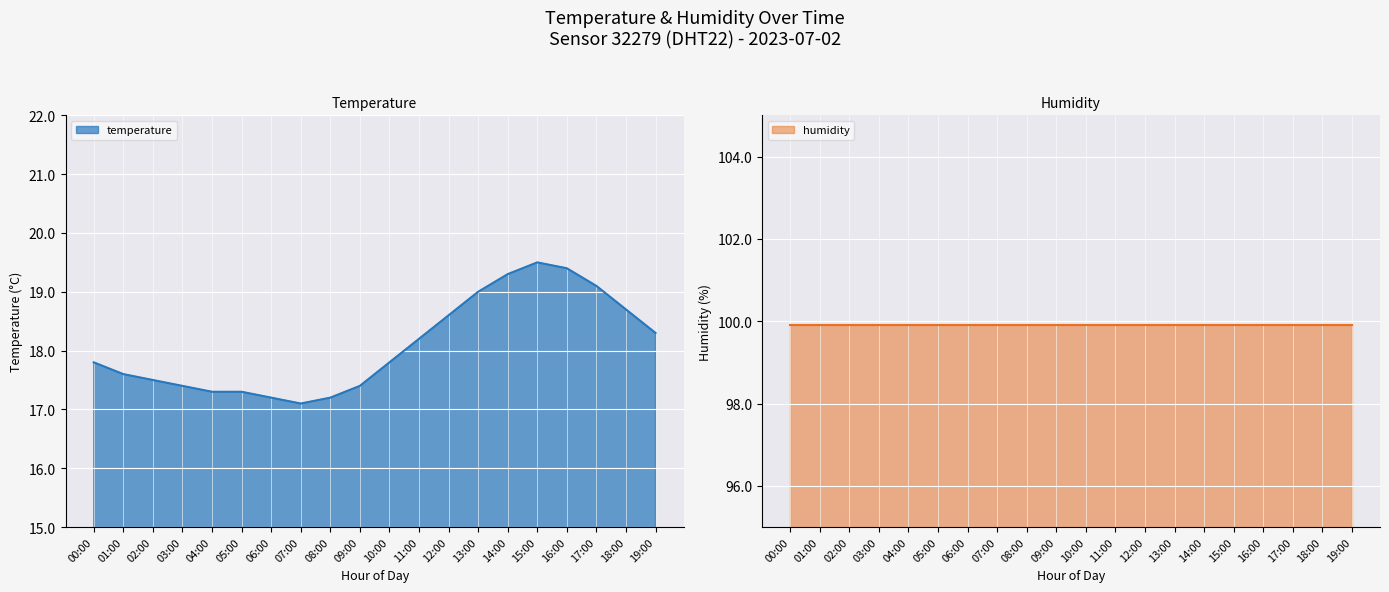

The chart shows a value of 18.2 at 11:00. True or false?

True